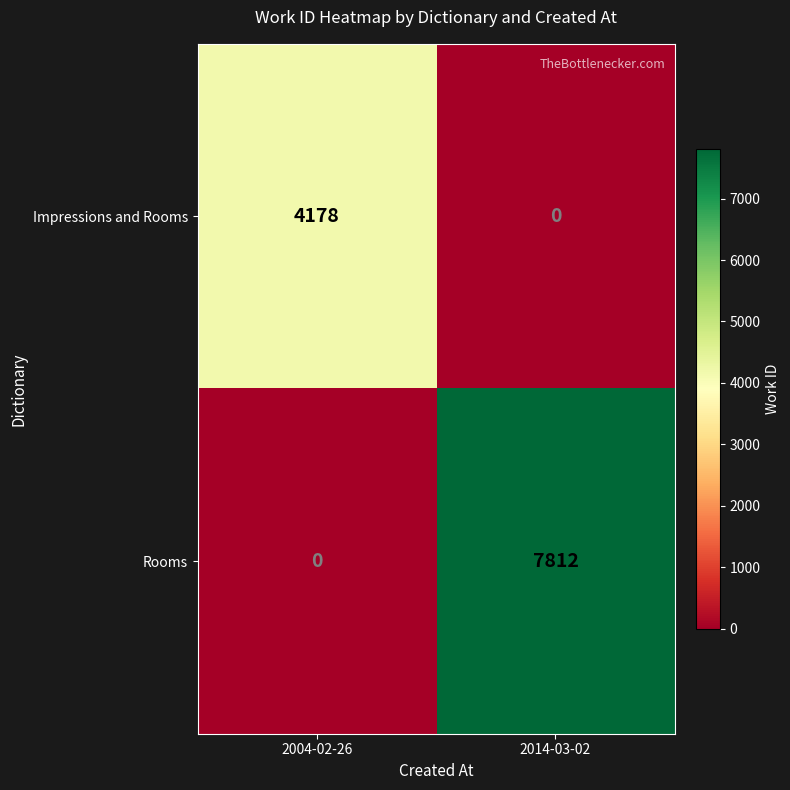

Which series changed the most between 2004-02-26 and 2014-03-02?

Rooms